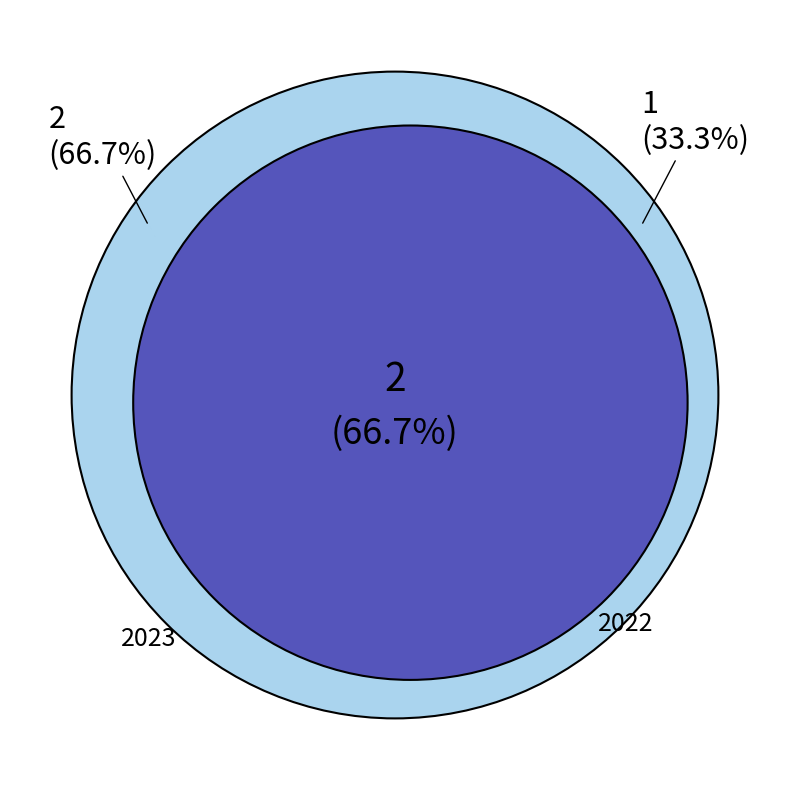

The Editorial 14(2) slice represents 42% of the pie. True or false?

False